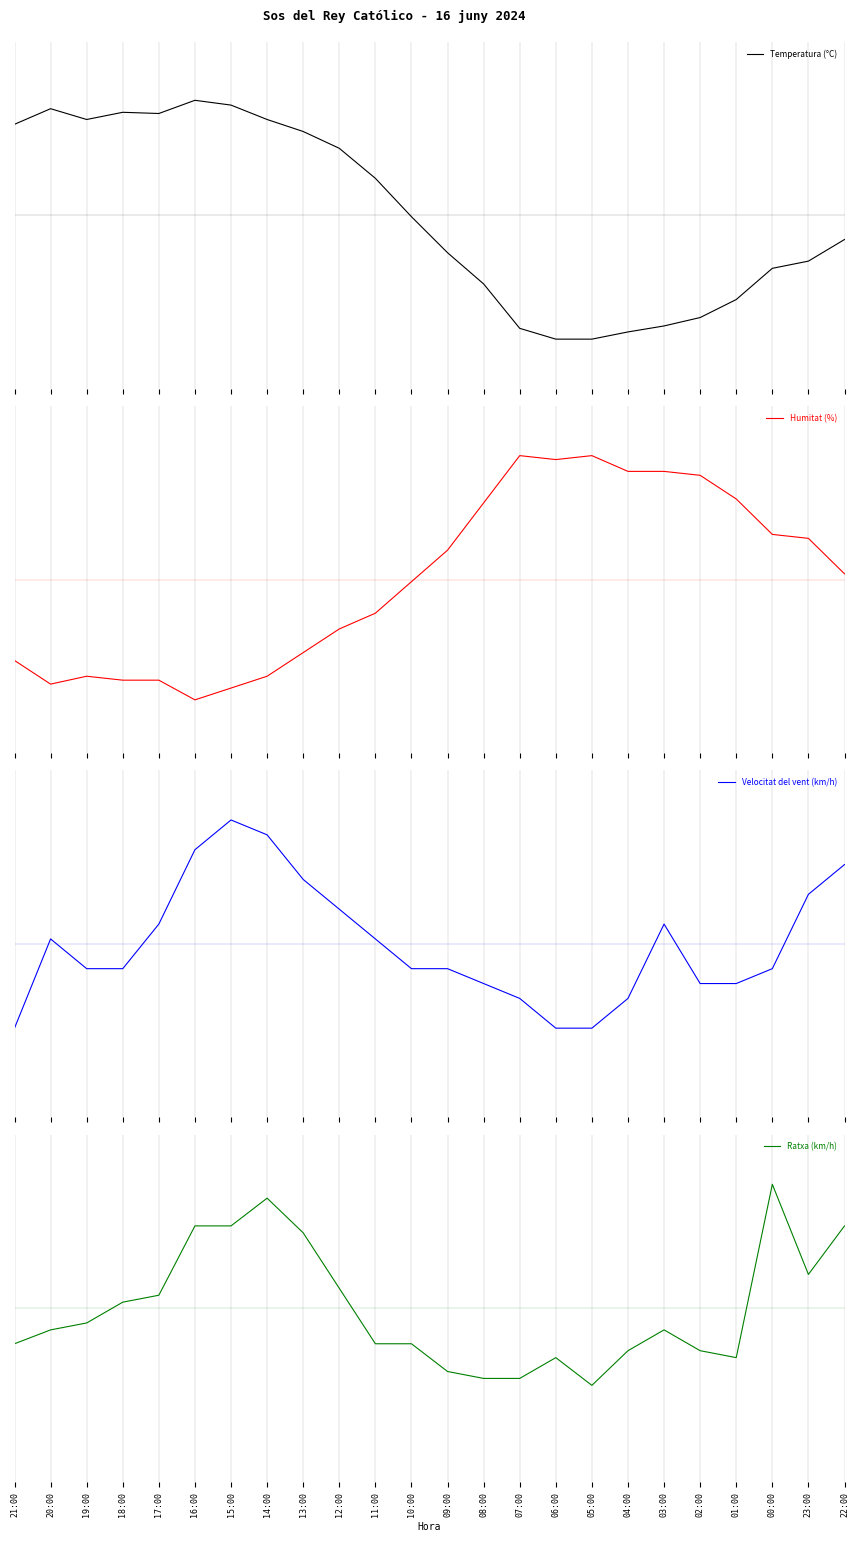

How many positive values does the Ratxa (km/h) series have?

10